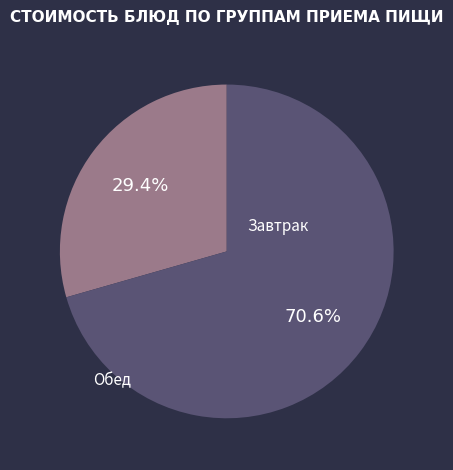

Is there a majority slice in this chart?

Yes